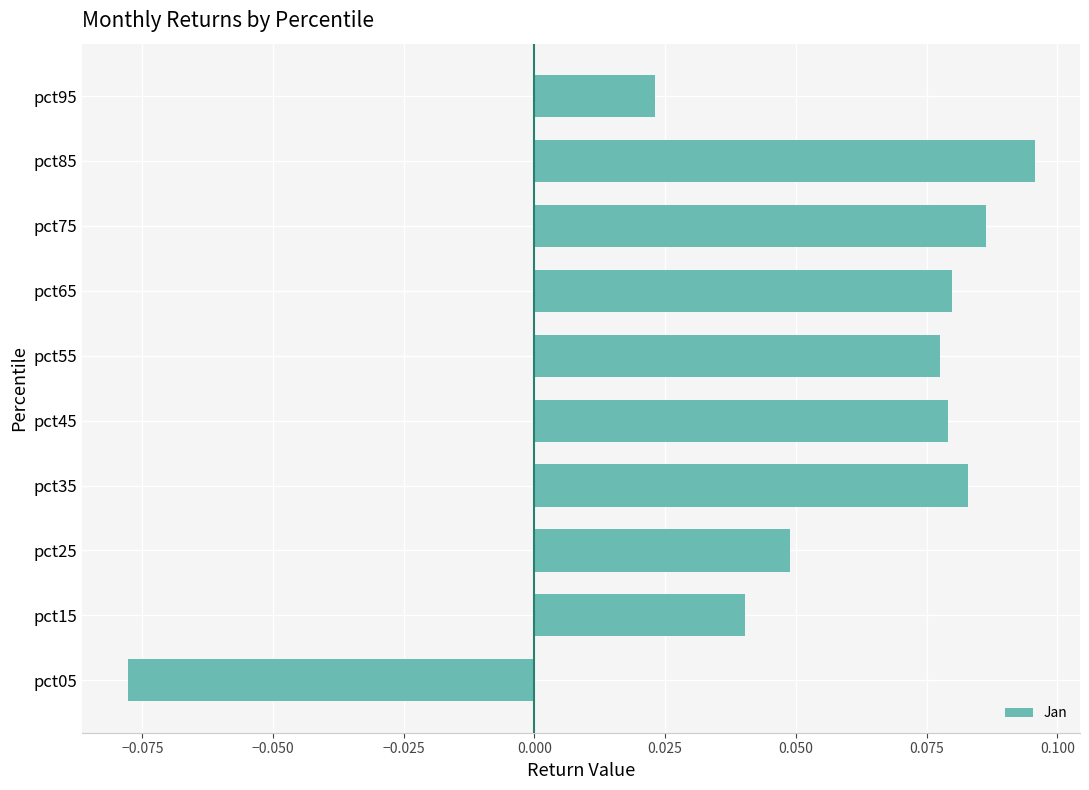

At which category does the chart reach its peak across all series?

pct85